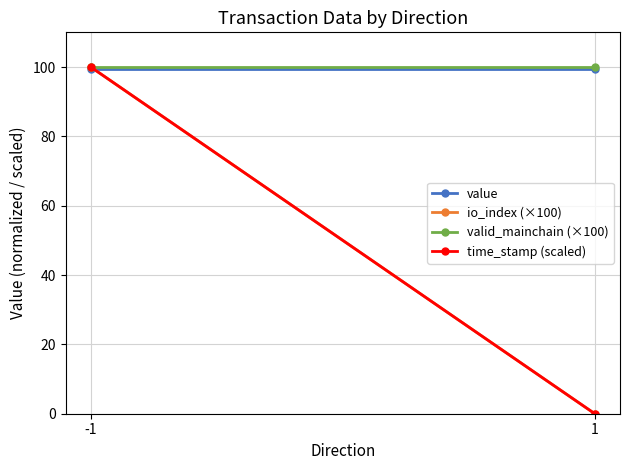

Which series has the largest total across all categories?

valid_mainchain (×100)